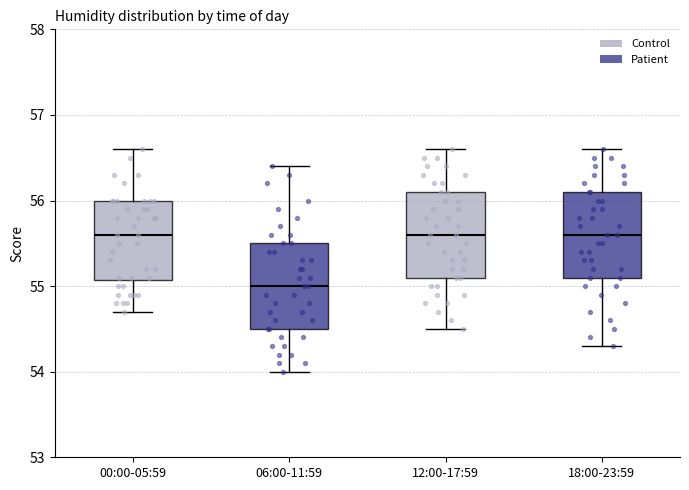

Reading left to right, read every box against the y-axis: the position of its median line, the range the box covers, and the ends of its whiskers. The values are not printed on the chart, so give them approximately, as read against the axis.

00:00-05:59: median 55.6, box 55.1 to 56.0, whiskers 54.7 to 56.6
06:00-11:59: median 55.0, box 54.5 to 55.5, whiskers 54.0 to 56.4
12:00-17:59: median 55.6, box 55.1 to 56.1, whiskers 54.5 to 56.6
18:00-23:59: median 55.6, box 55.1 to 56.1, whiskers 54.3 to 56.6